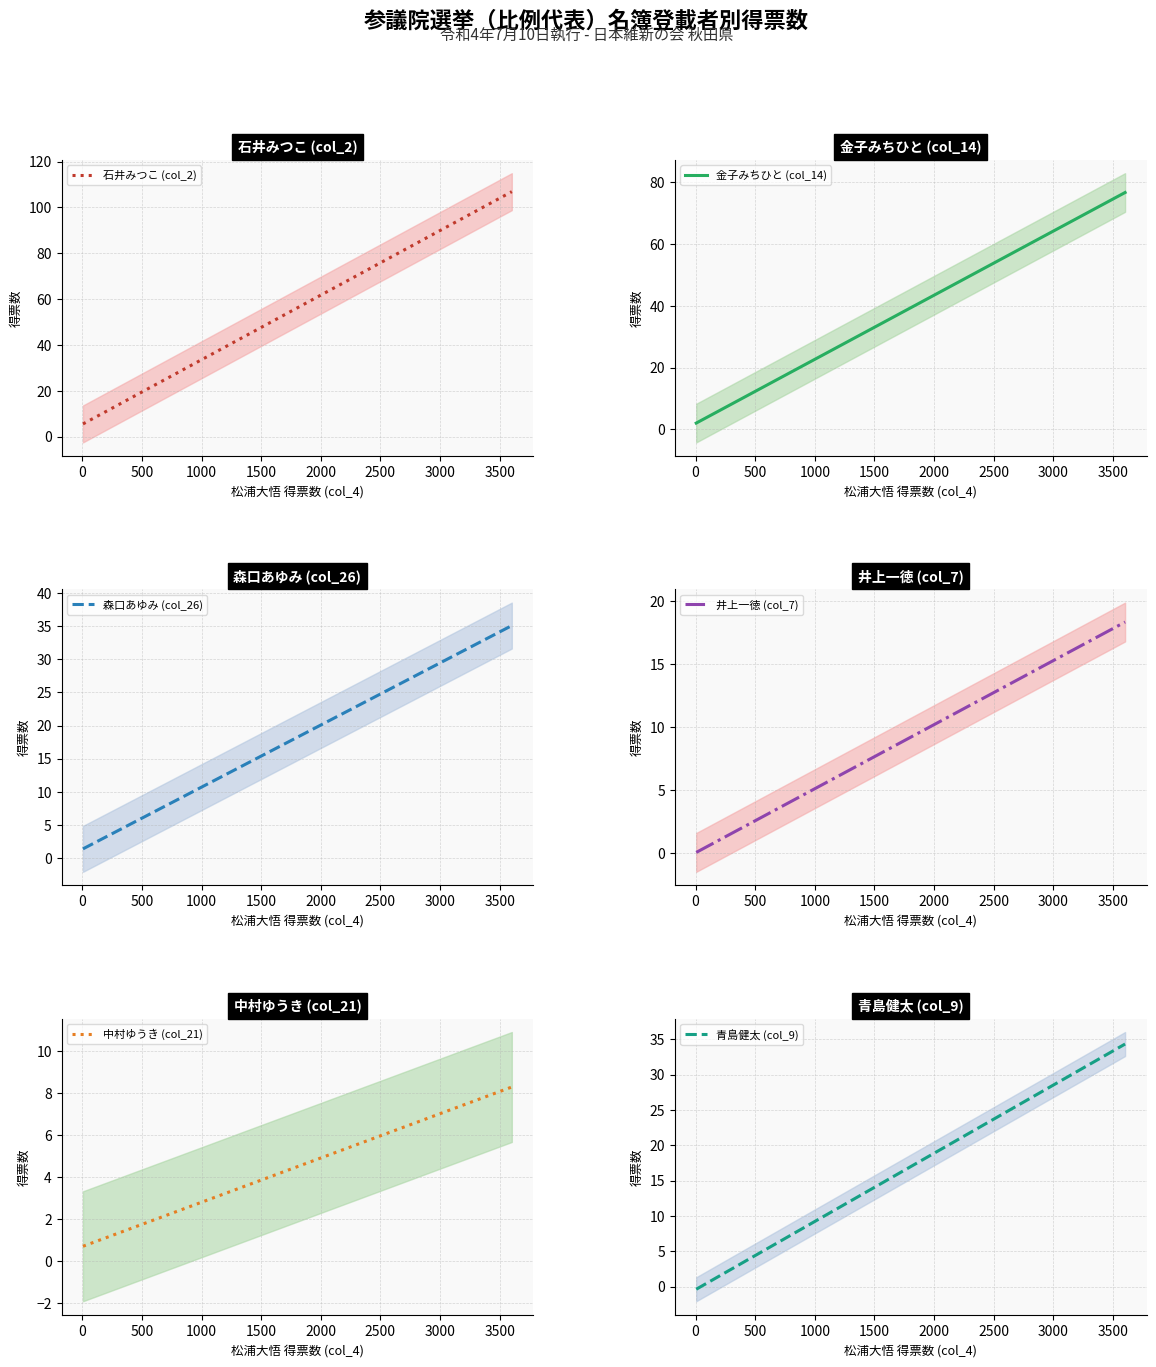

Which series has the largest range (max minus min)?

石井みつこ (col_2)